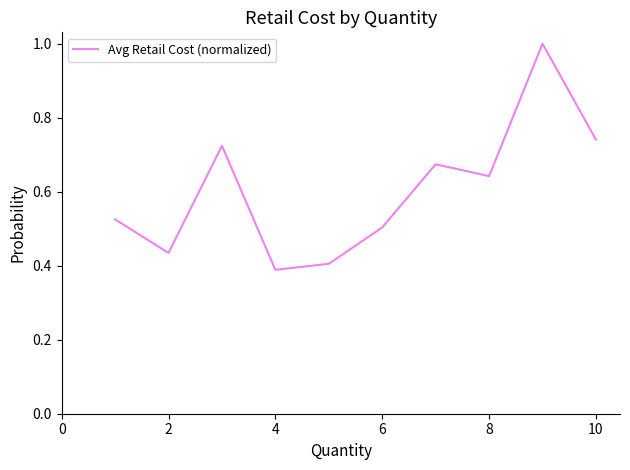

How many lines are shown in the chart?

1